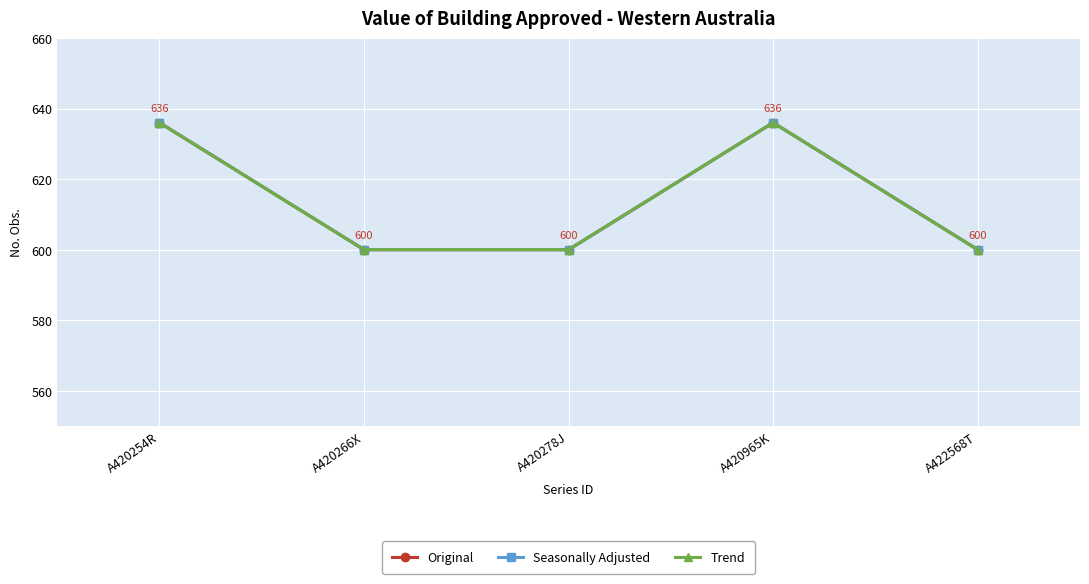

Is this an area chart (filled region under the line)?

No